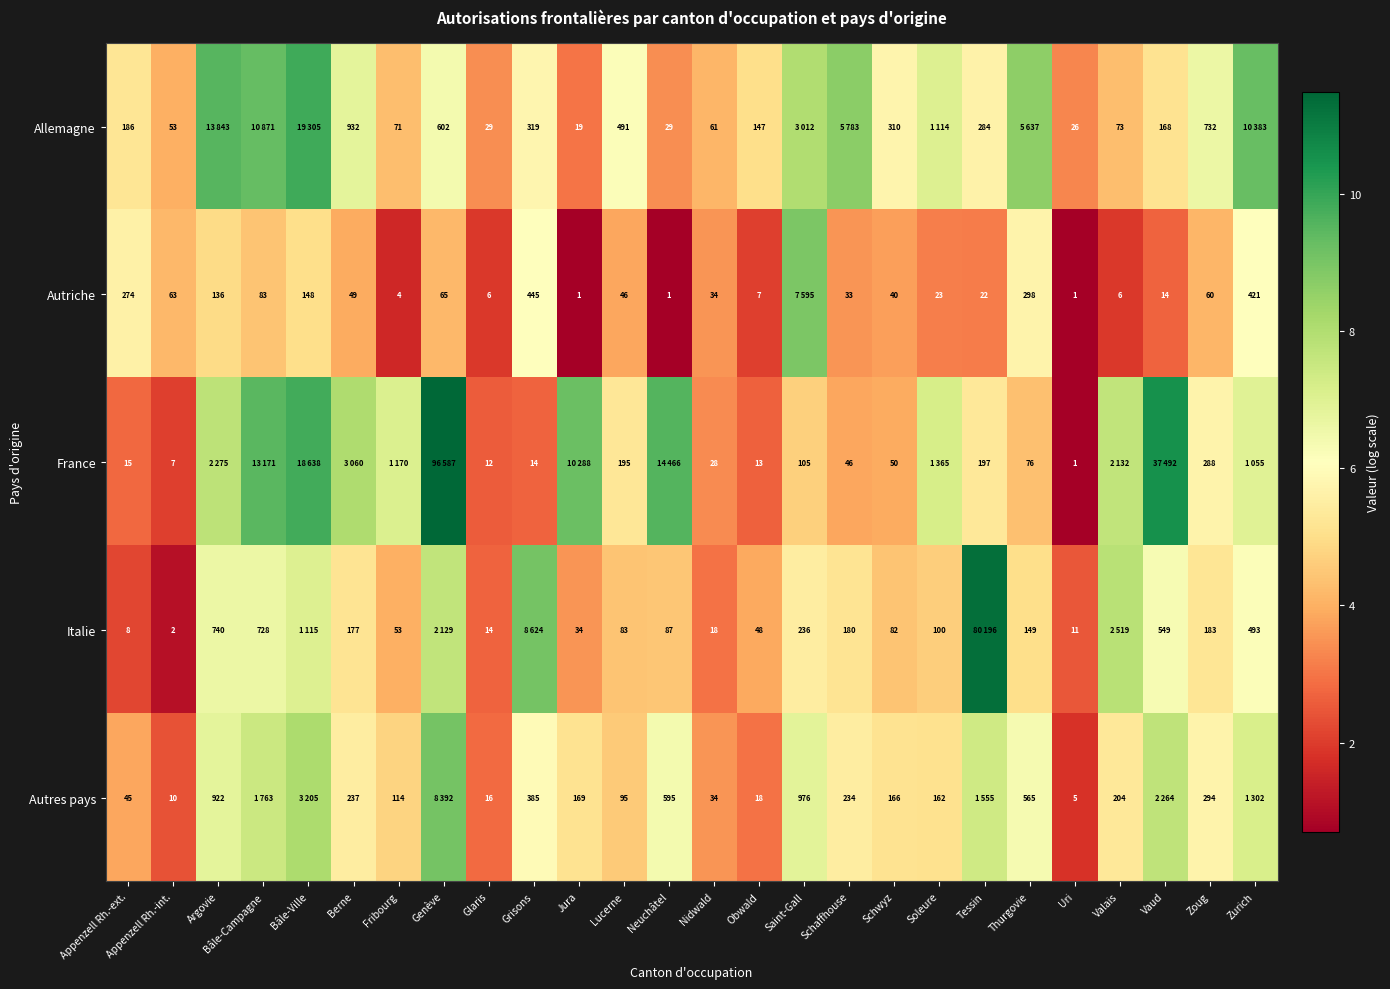

Is the value of Allemagne at Uri greater than the value of Italie at Fribourg?

No